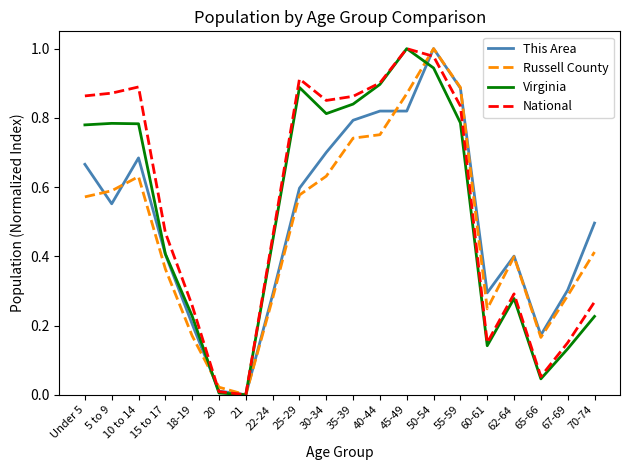

The National series shows 0.9 at 10 to 14. True or false?

True